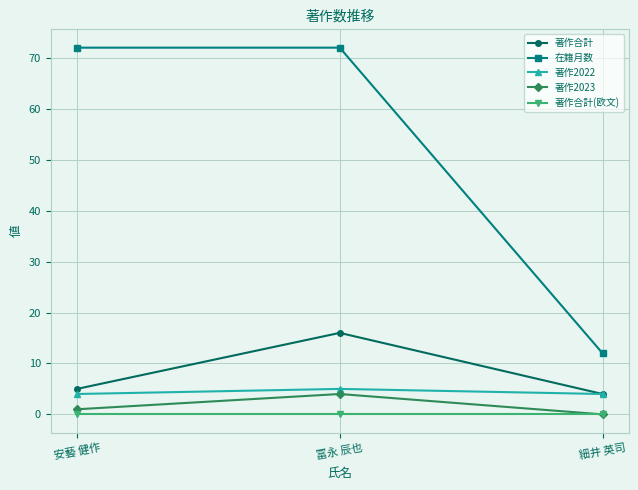

List the series in order of their peak value, lowest first.

著作合計(欧文), 著作2023, 著作2022, 著作合計, 在籍月数